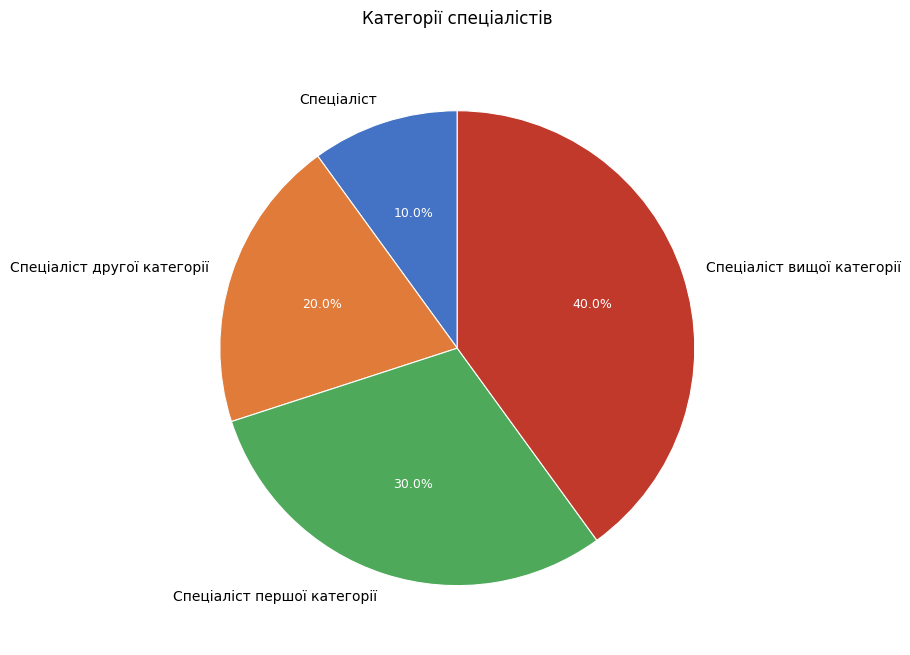

Does Спеціаліст другої категорії account for over 50% of the chart?

No